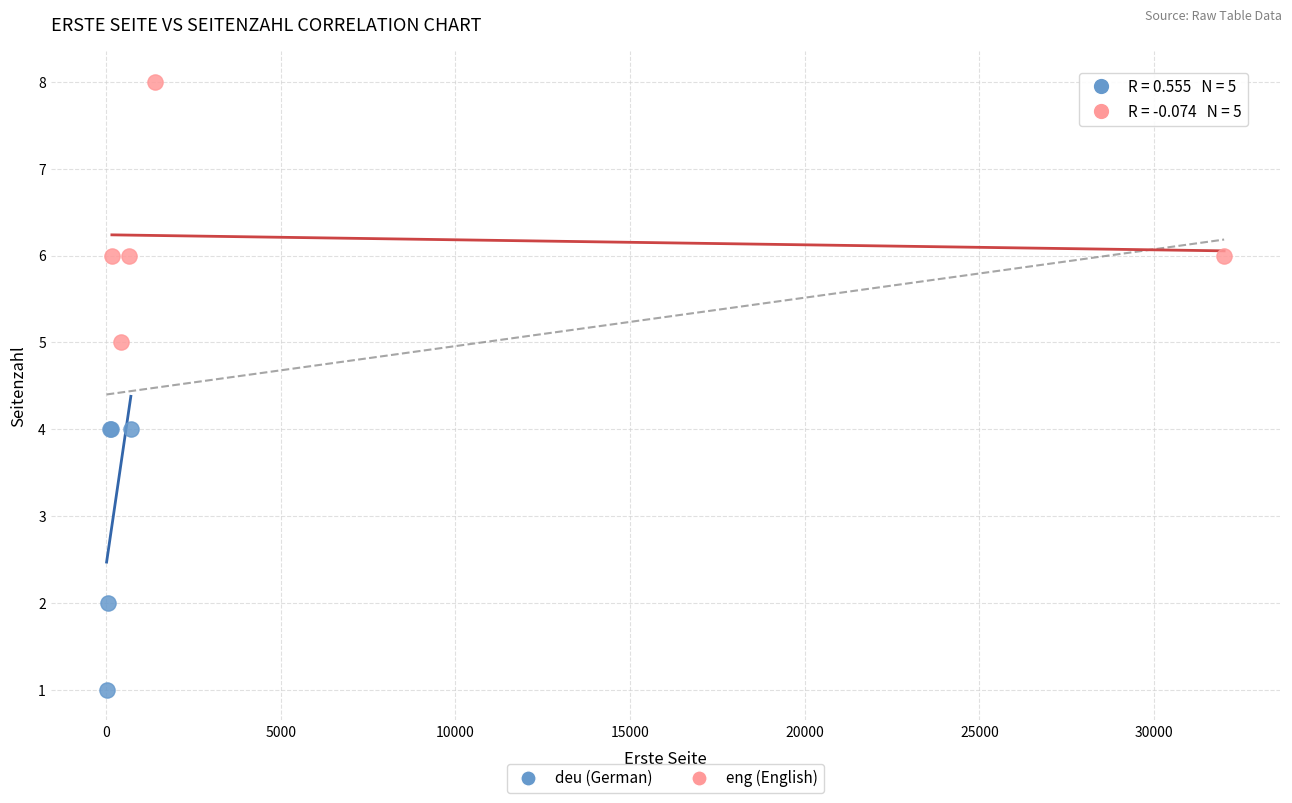

Which series reaches the maximum Y coordinate?

eng (English)